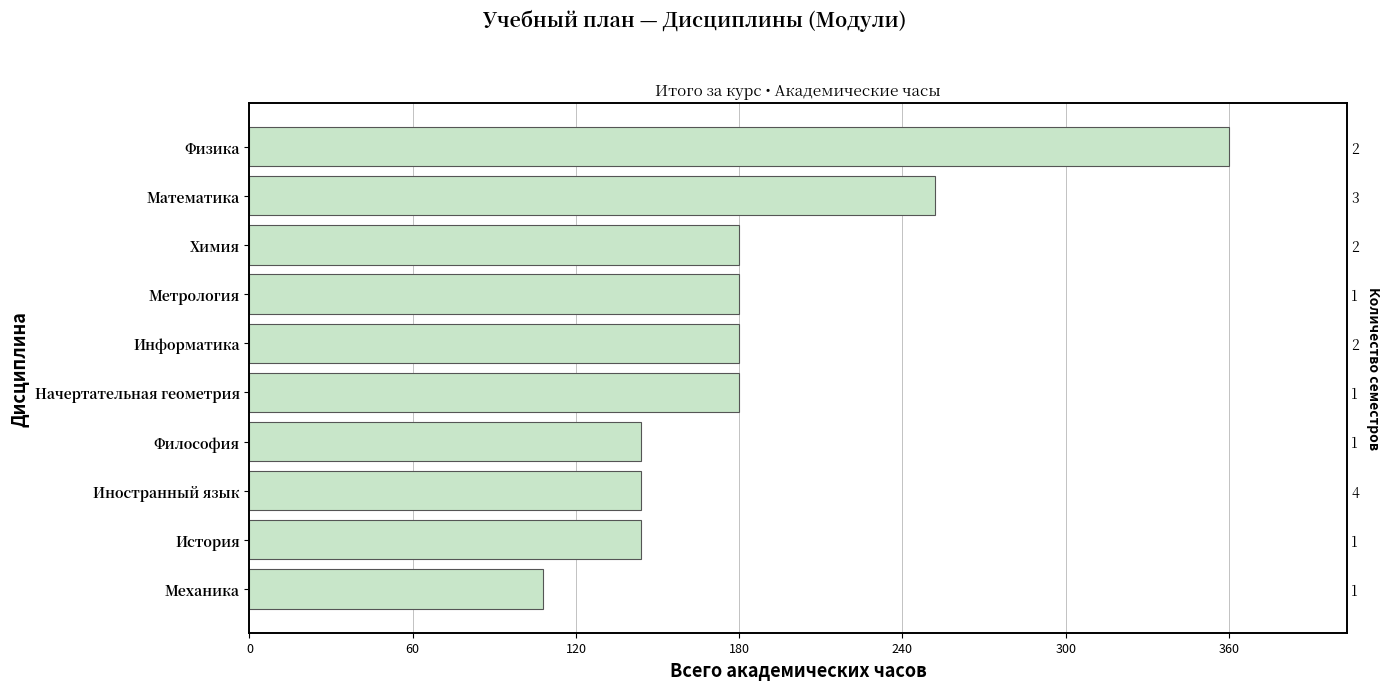

Are the bars horizontal?

Yes